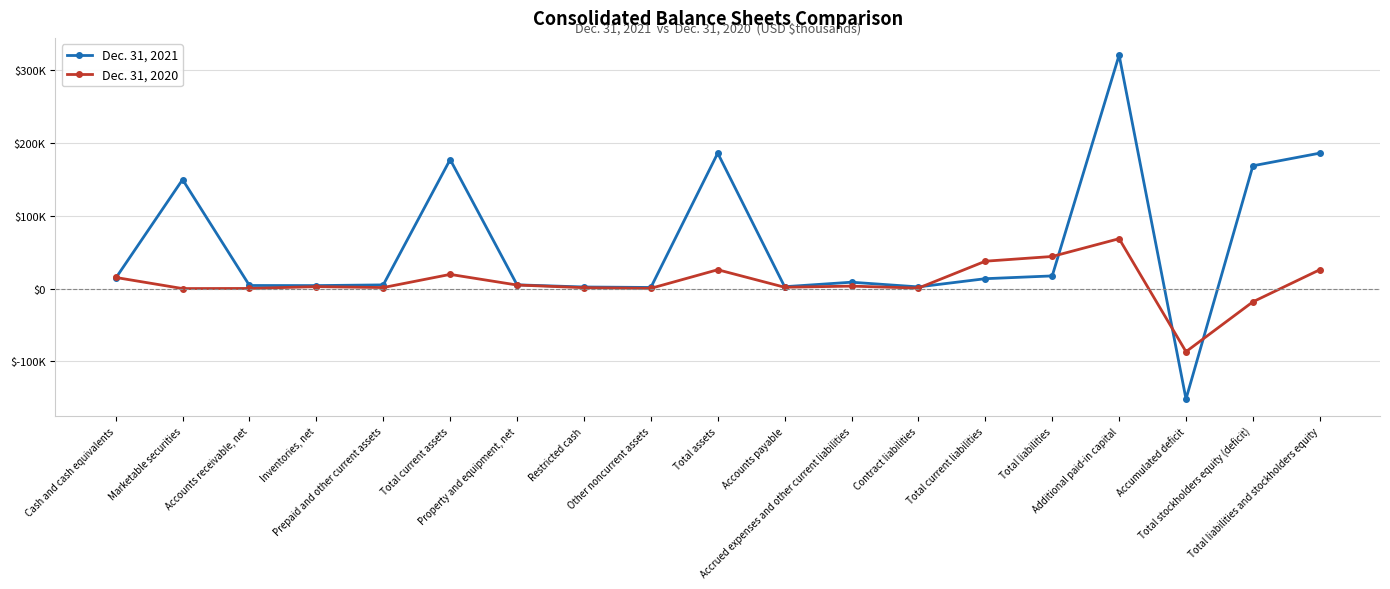

Where does the Dec. 31, 2021 series first go above 8739?

Cash and cash equivalents